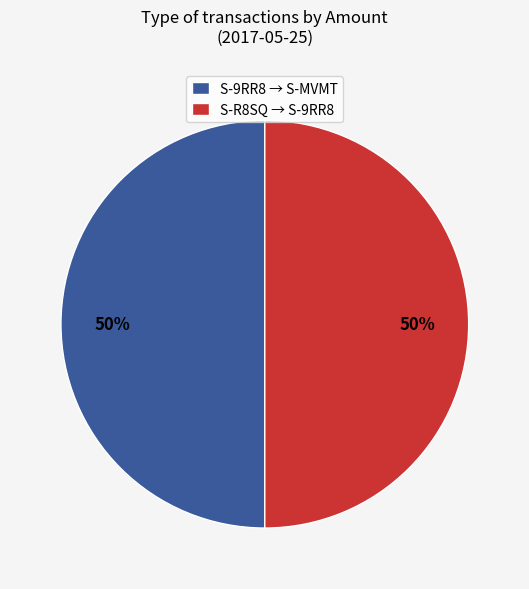

The S-9RR8 → S-MVMT slice represents 50% of the pie. True or false?

True